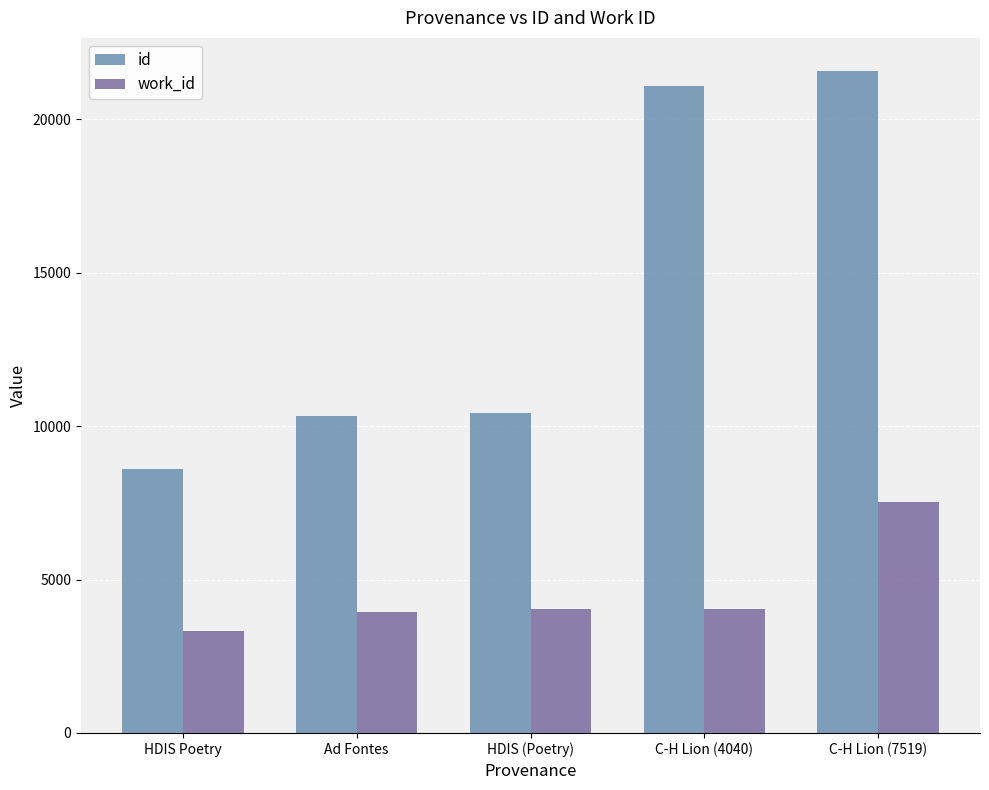

At which category is the sum across all series the highest?

C-H Lion (7519)